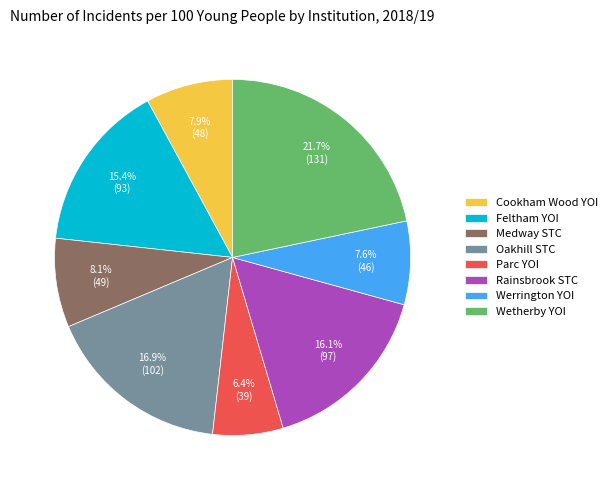

What percentage is the Parc YOI slice, to the nearest percent?

6%